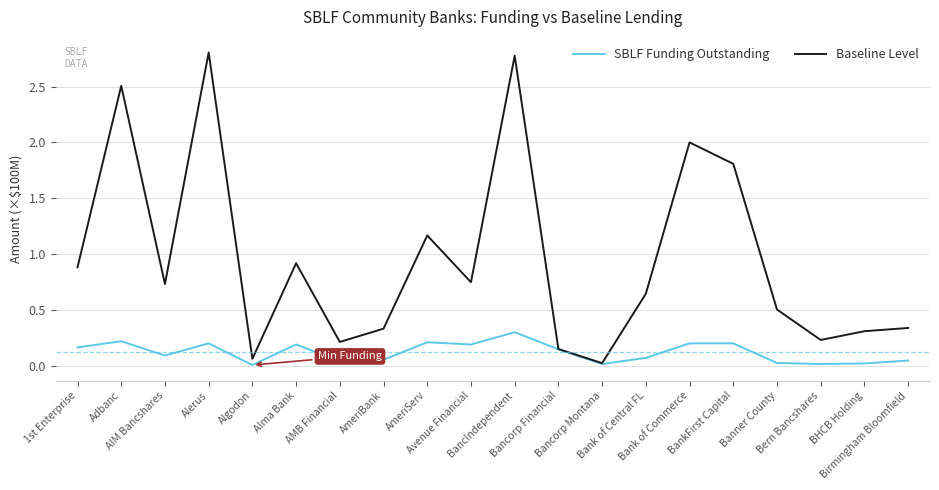

At which category does the chart reach its peak across all series?

Alerus